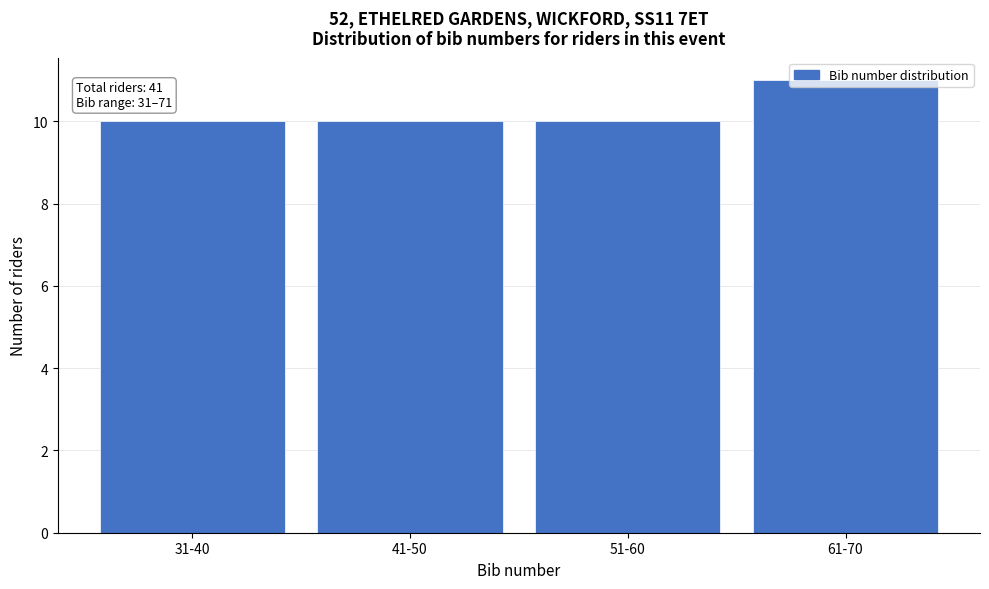

What is the sum of the values at 61-70 and 41-50?

21